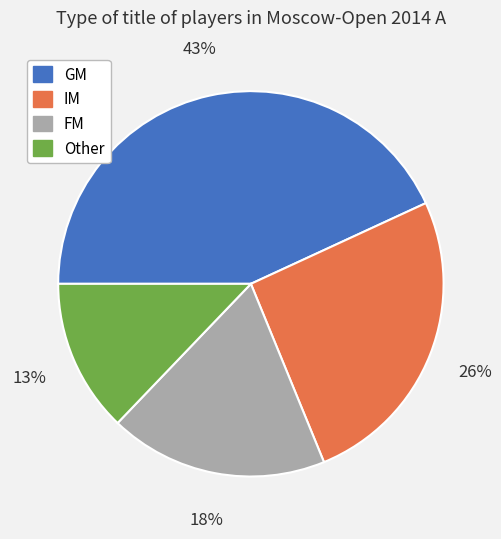

Is the sum of Other and IM greater than half?

No